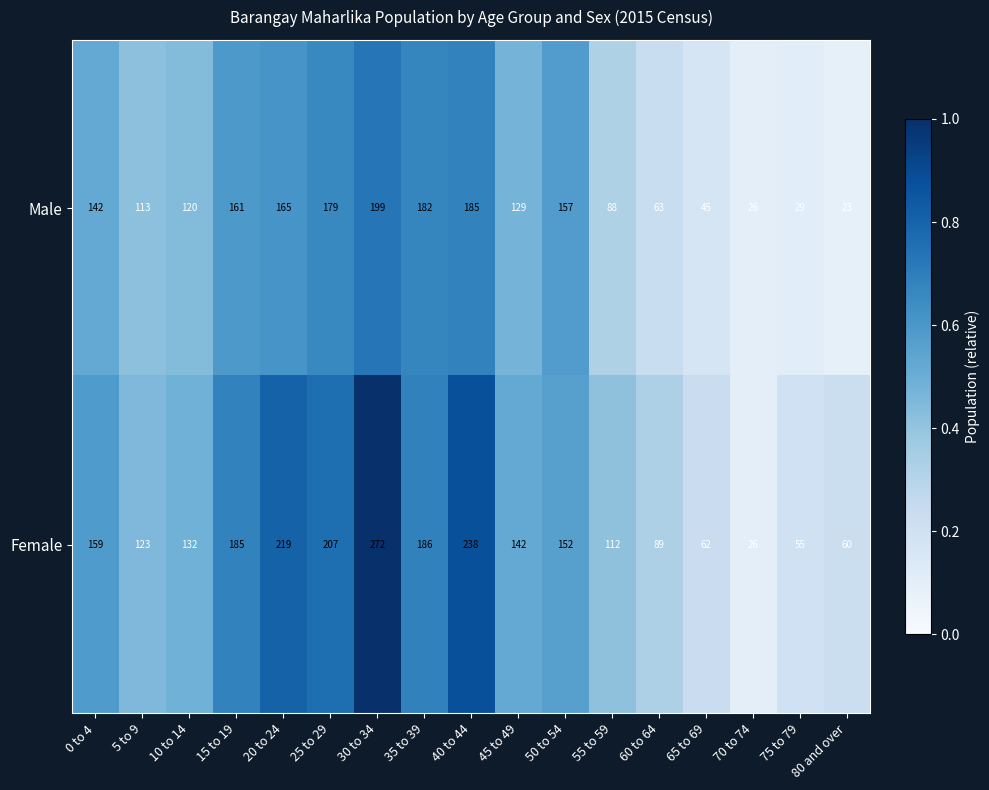

What is the maximum value shown in the chart?

272